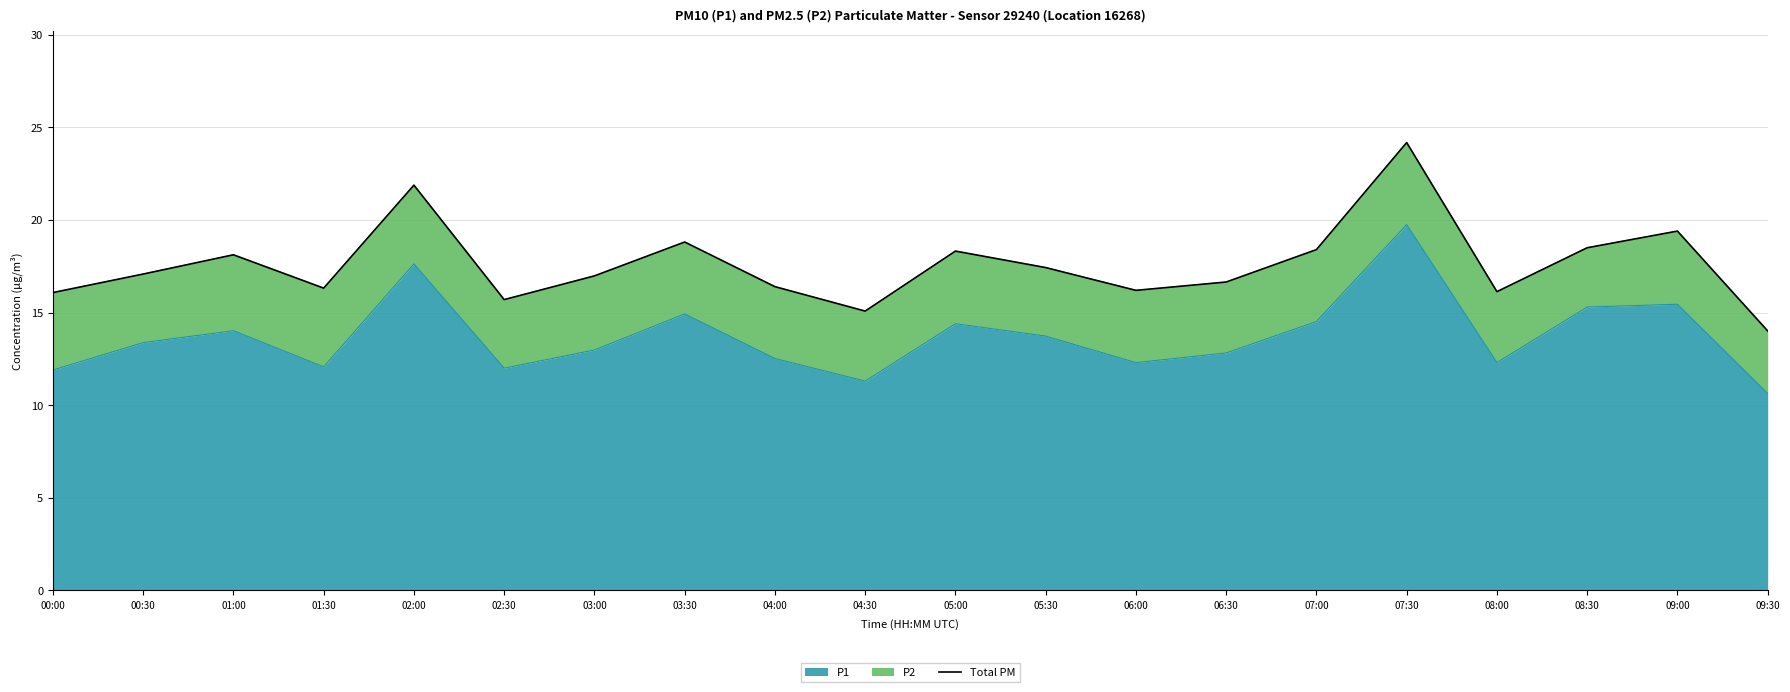

What is the label of the 16th point from the right?

02:00